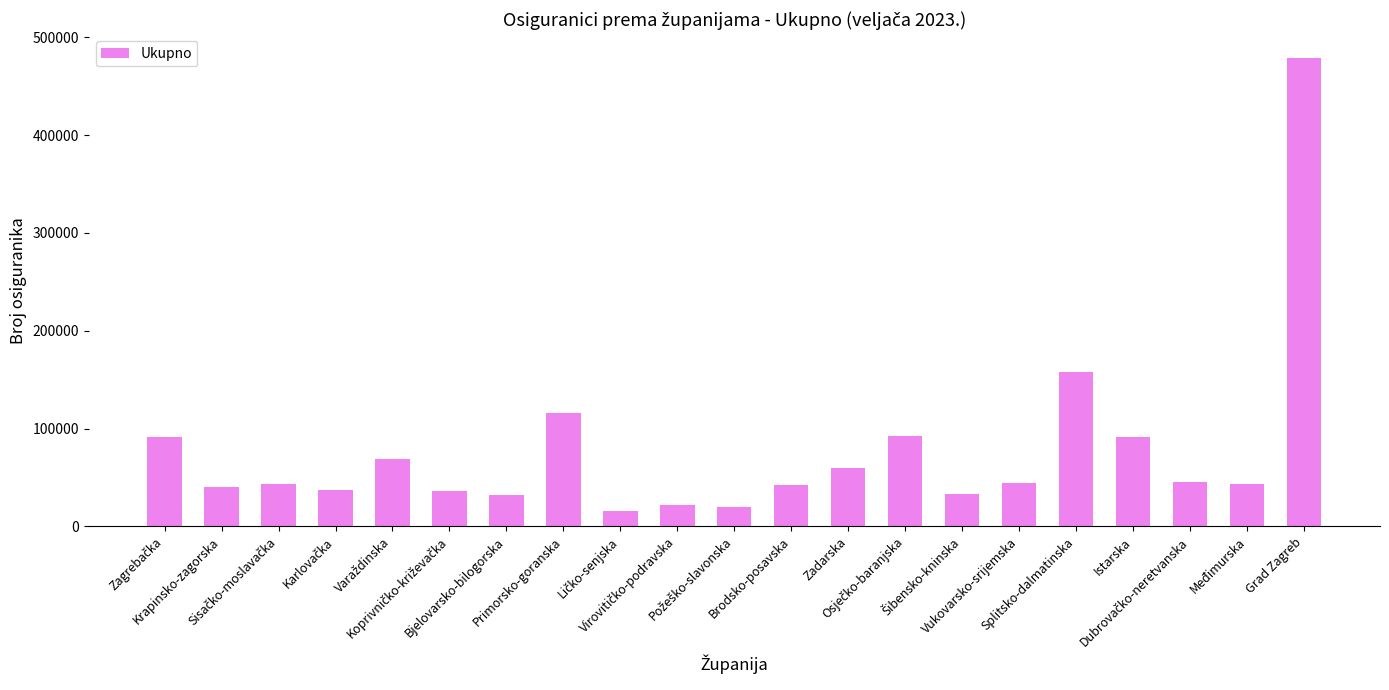

What is the value of the 8th bar from the left?

116270